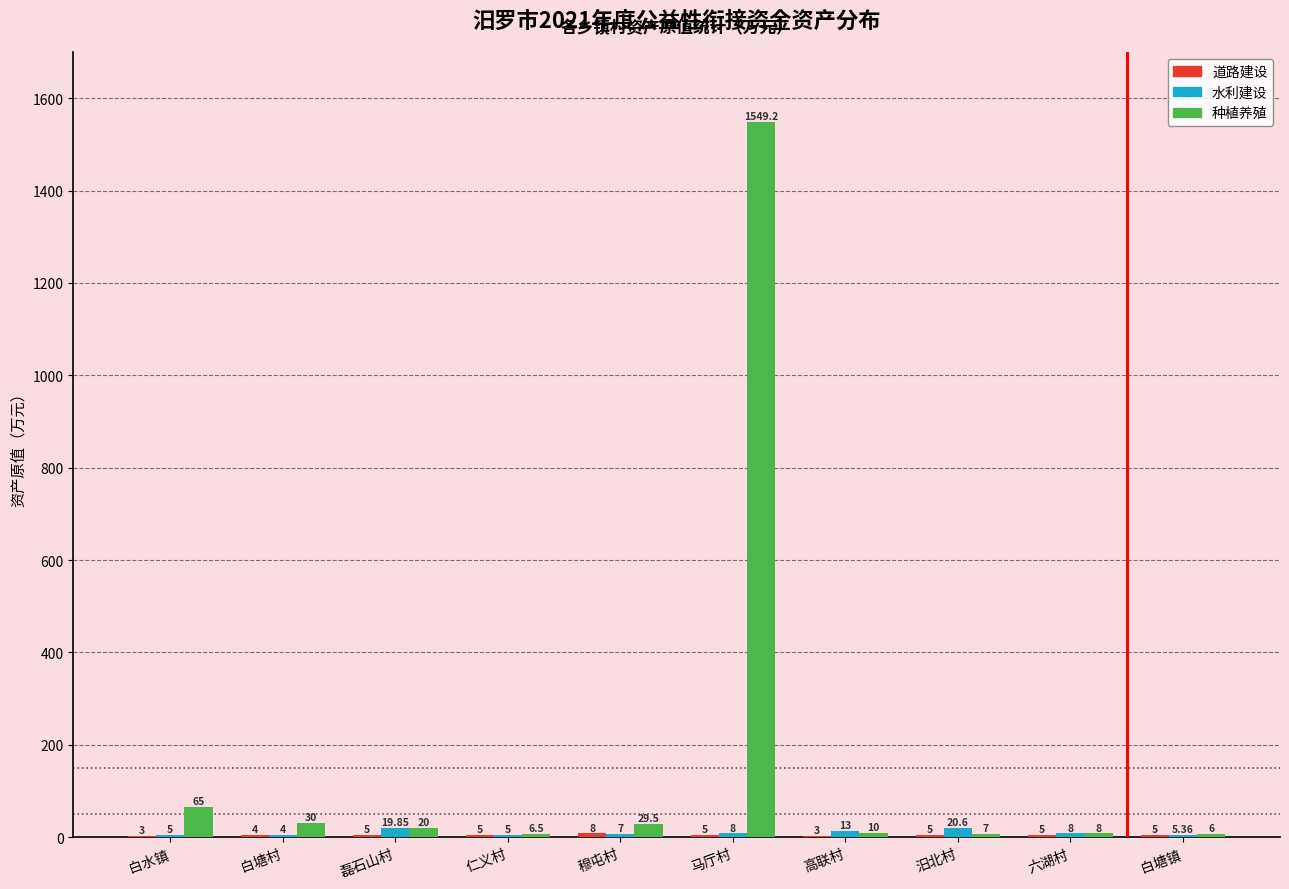

Which series has the largest total across all categories?

种植养殖